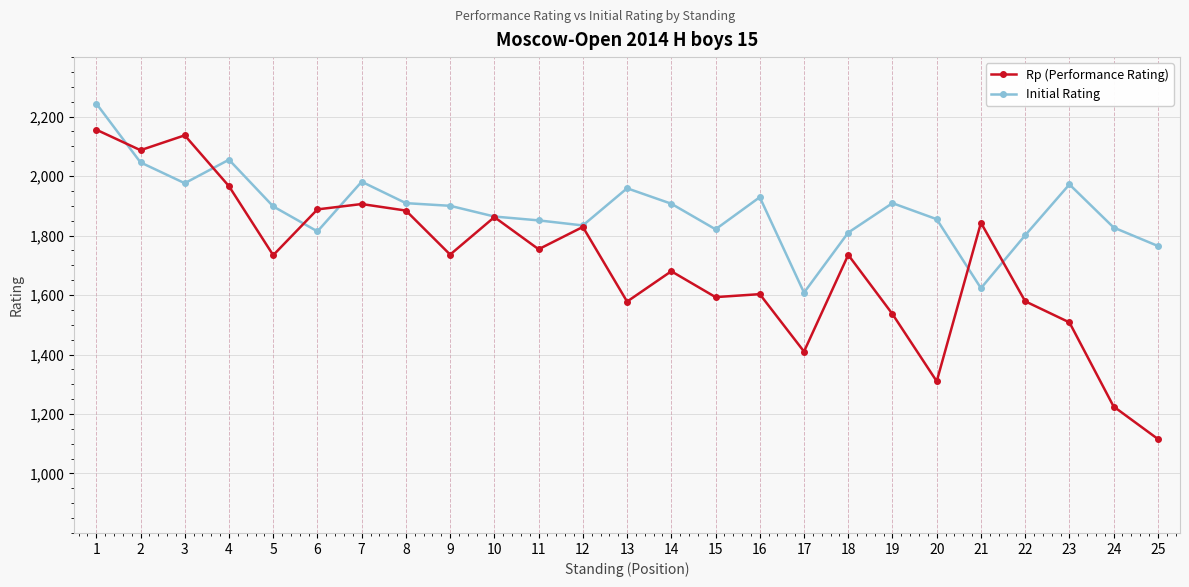

Does the chart have visible grid lines?

Yes